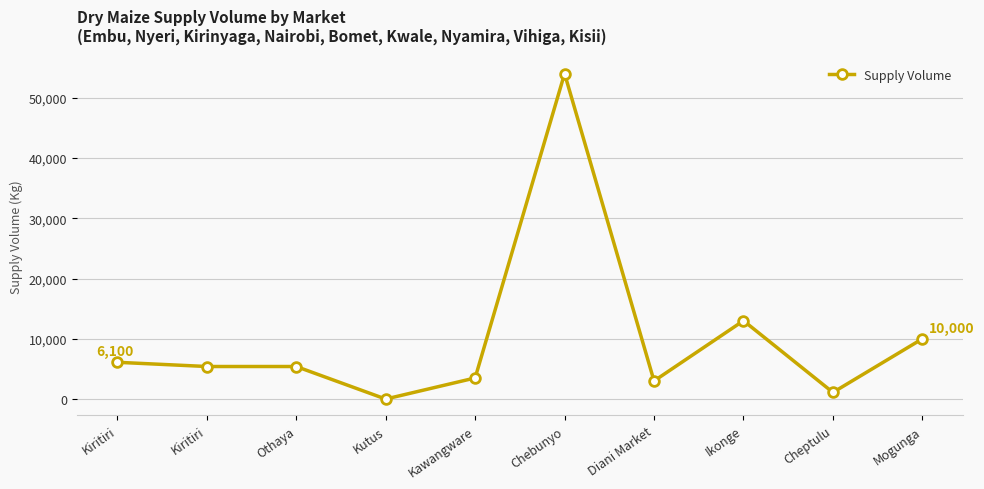

Rank the categories by value from highest to lowest.

Chebunyo, Ikonge, Mogunga, Kiritiri, Kiritiri, Othaya, Kawangware, Diani Market, Cheptulu, Kutus